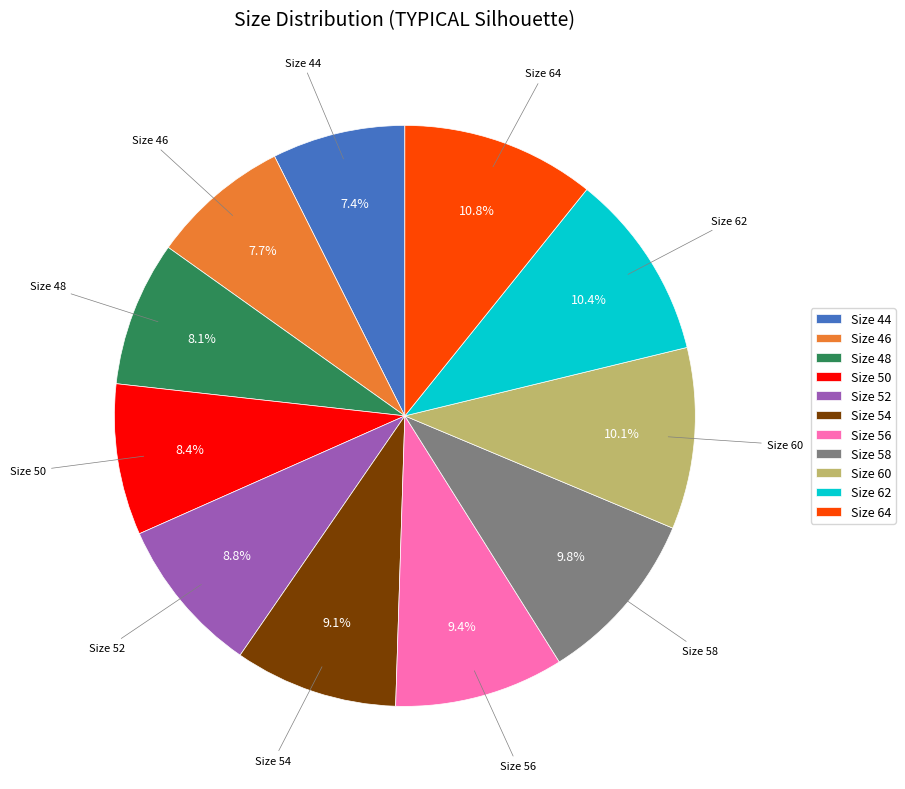

Does Size 52 account for over 50% of the chart?

No